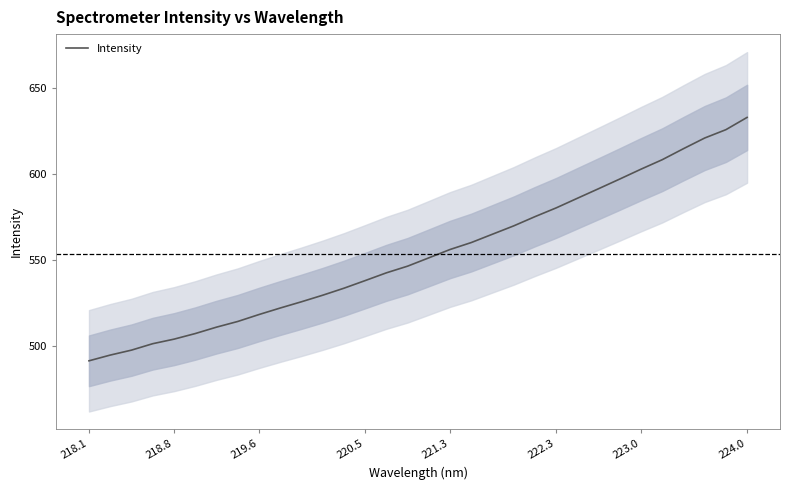

Is this an area chart (filled region under the line)?

No